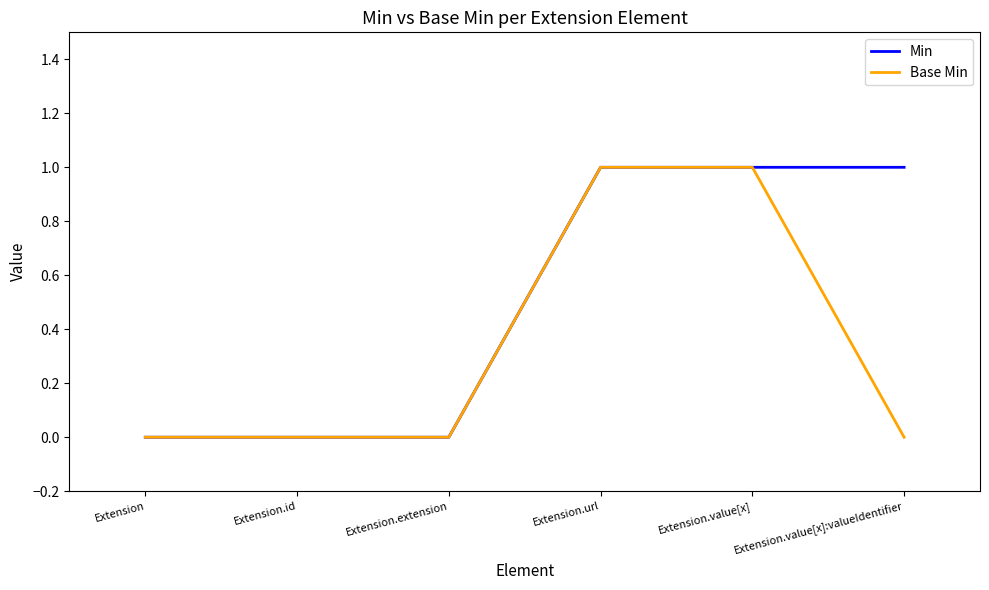

List the series in order of their overall mean, highest first.

Min, Base Min